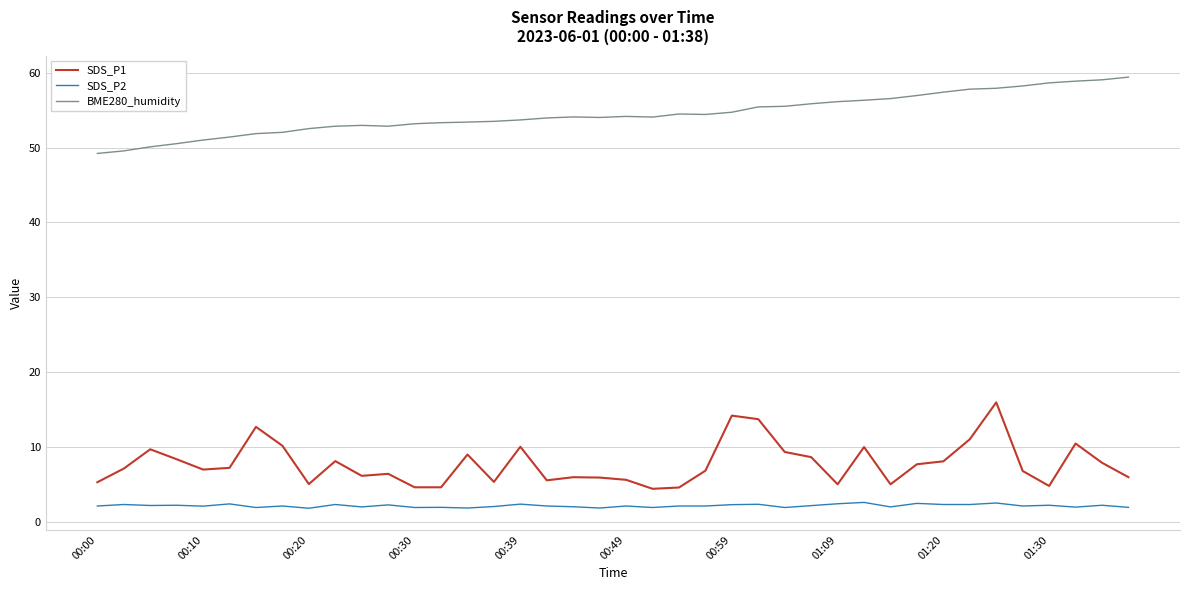

Which series has the largest total across all categories?

BME280_humidity